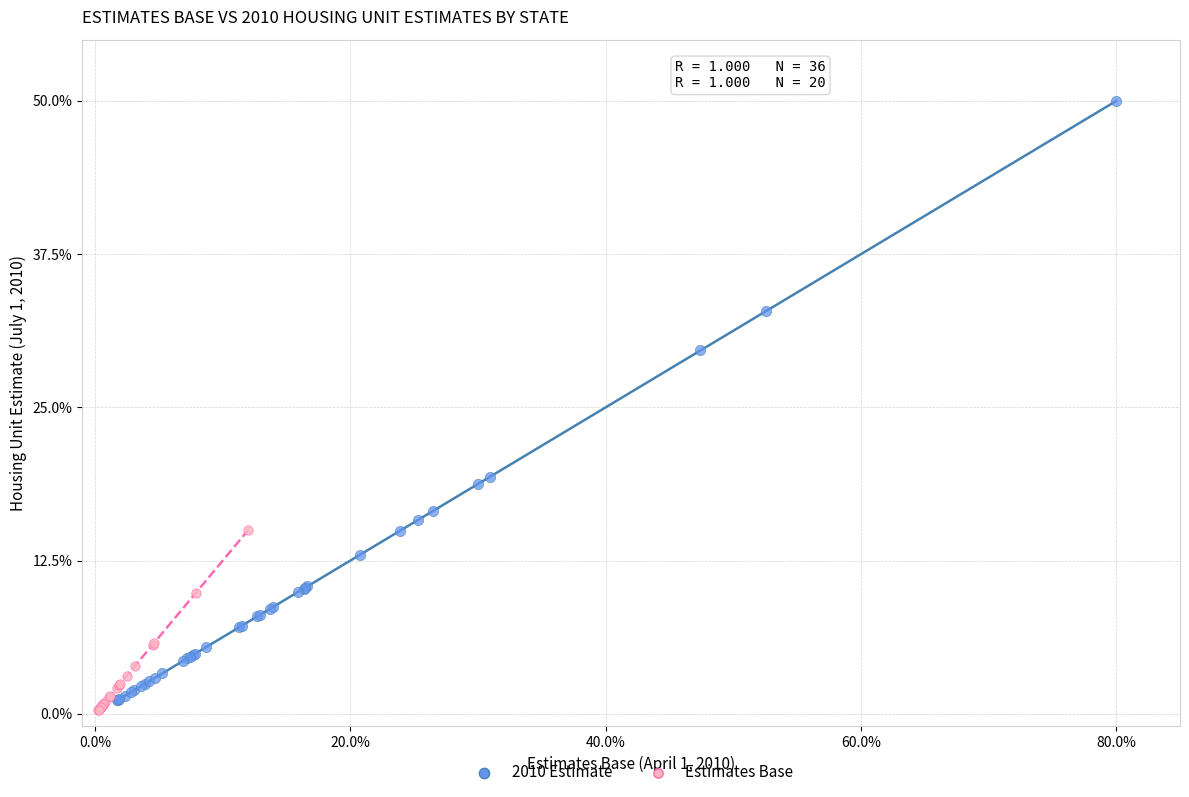

Which series reaches the maximum Y coordinate?

2010 Estimate